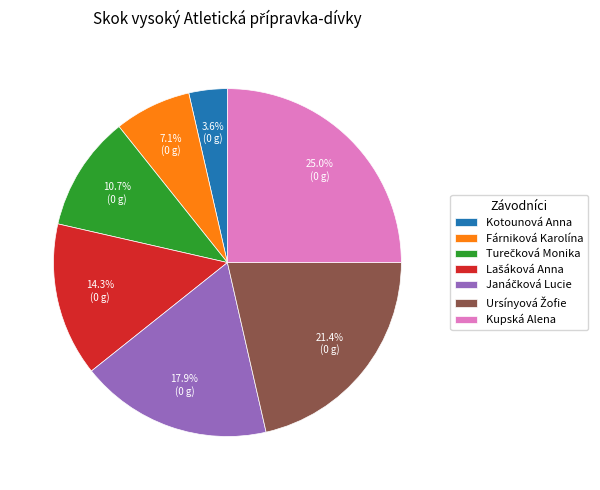

To the nearest percent, what is the difference between the largest and smallest slice percentages?

21%